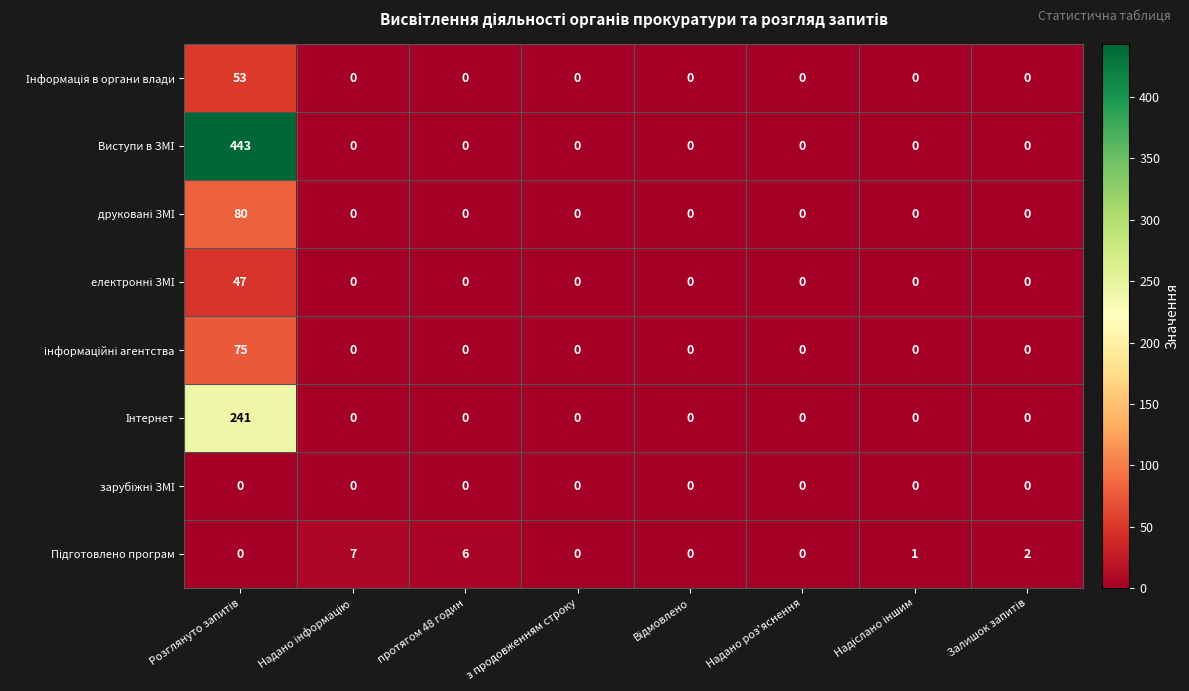

At which category is the sum across all series the highest?

Розглянуто запитів